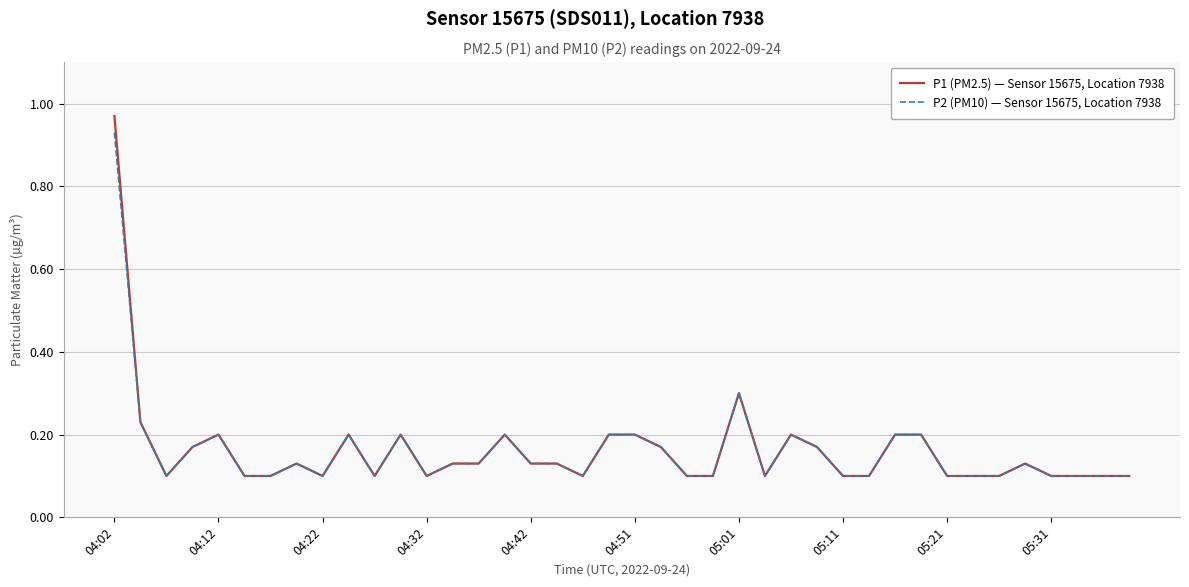

Rank the series by their average value, from highest to lowest.

P1 (PM2.5) — Sensor 15675, Location 7938, P2 (PM10) — Sensor 15675, Location 7938